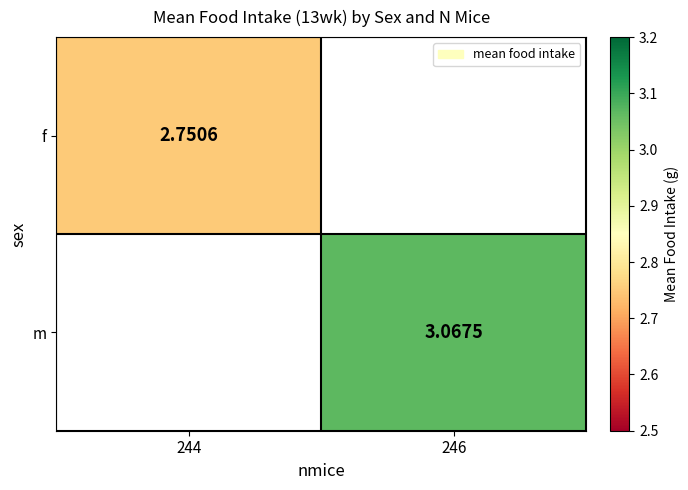

Is the value of m at 246 greater than the value of f at 246?

No